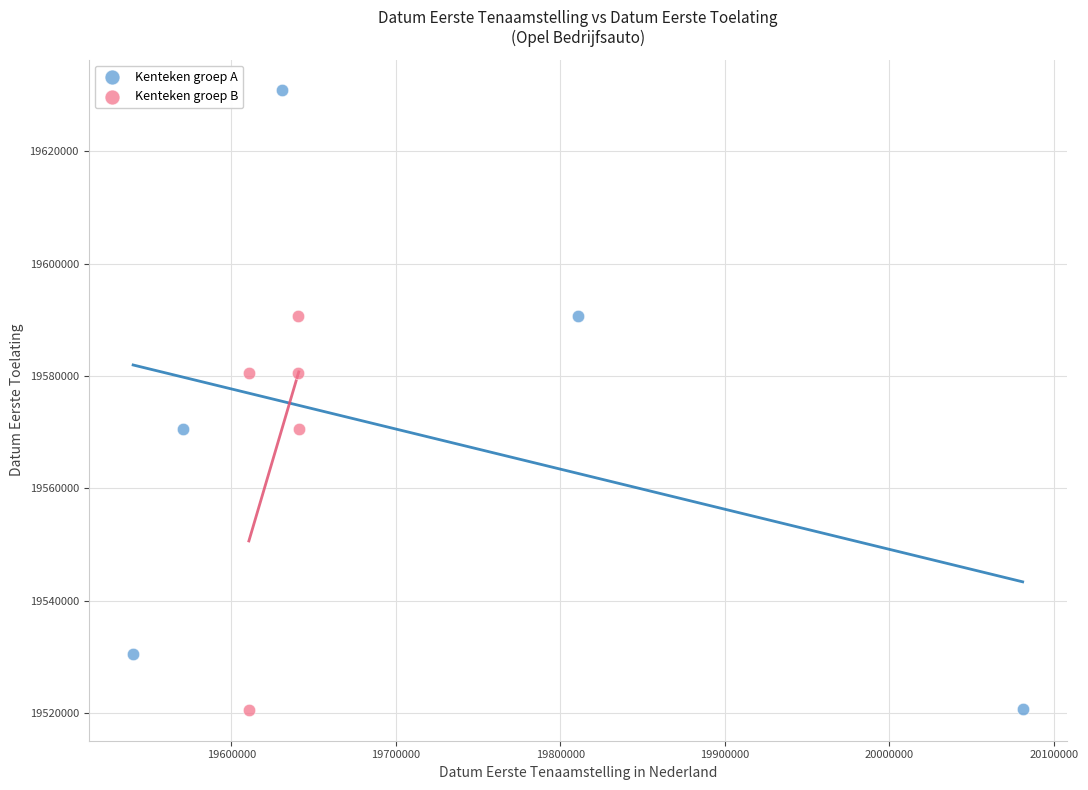

What are all the series names shown in the legend?

Kenteken groep A, Kenteken groep B